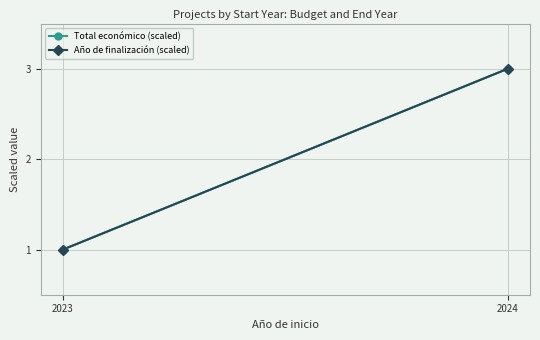

At how many categories does at least one series exceed 2?

1